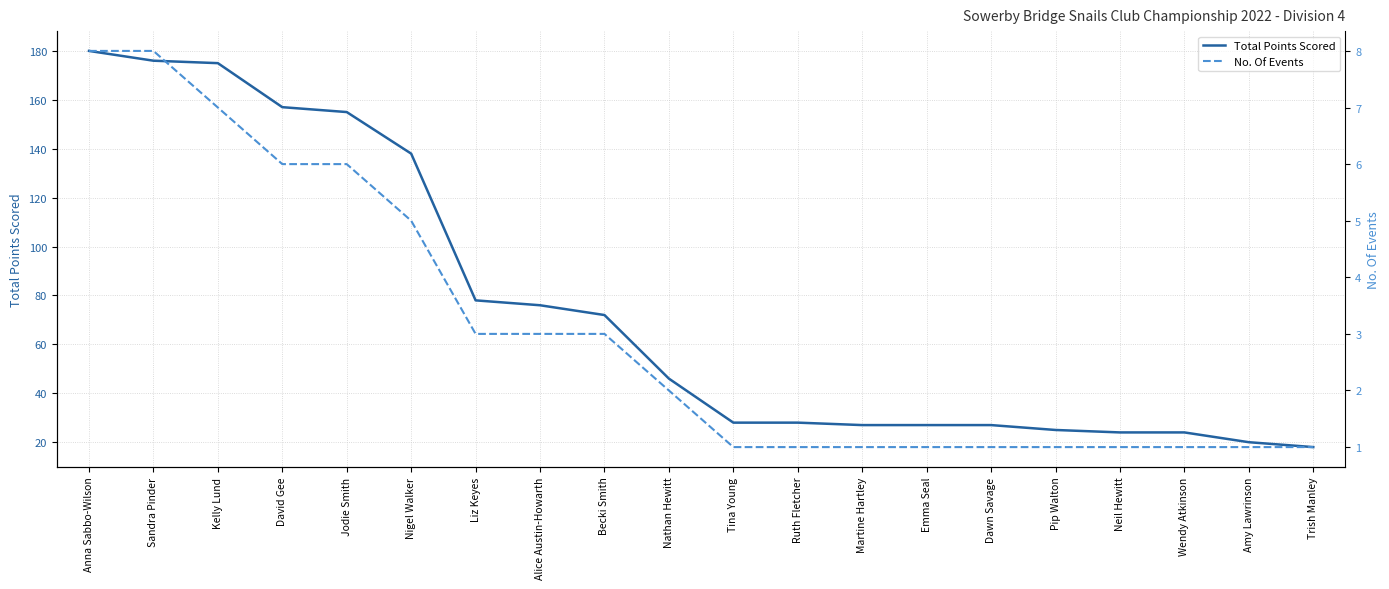

Rank the series at Liz Keyes from lowest to highest value.

No. Of Events, Total Points Scored